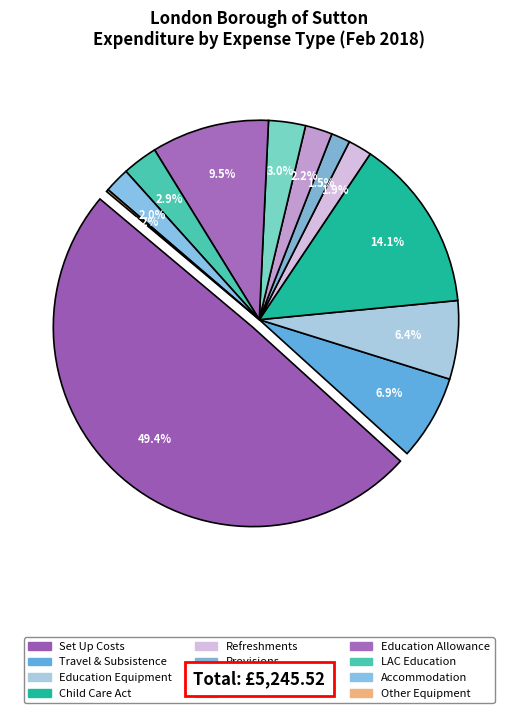

Count the number of slices in the pie.

12